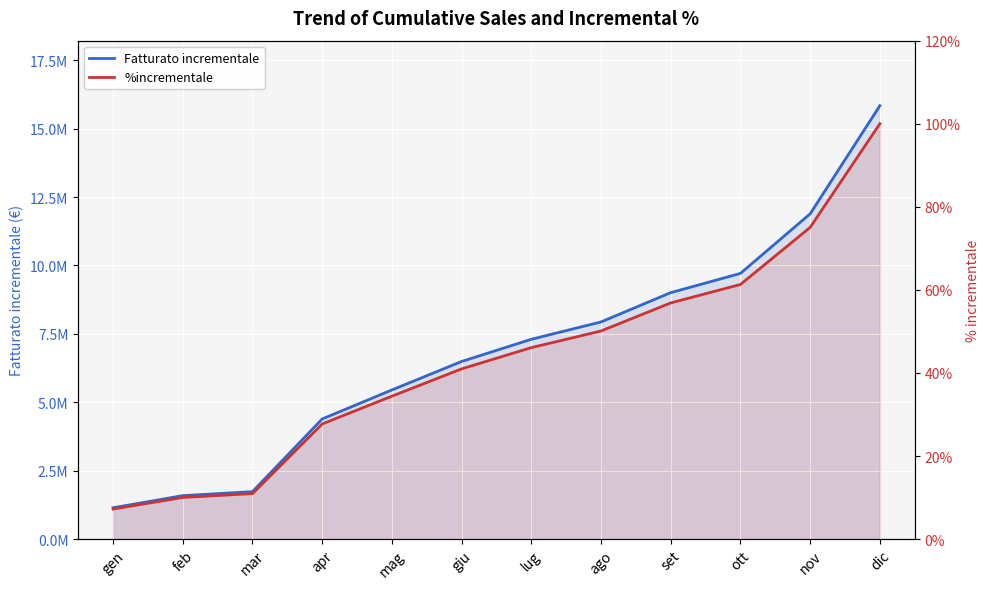

True or false: Fatturato incrementale and %incrementale intersect in this chart.

False